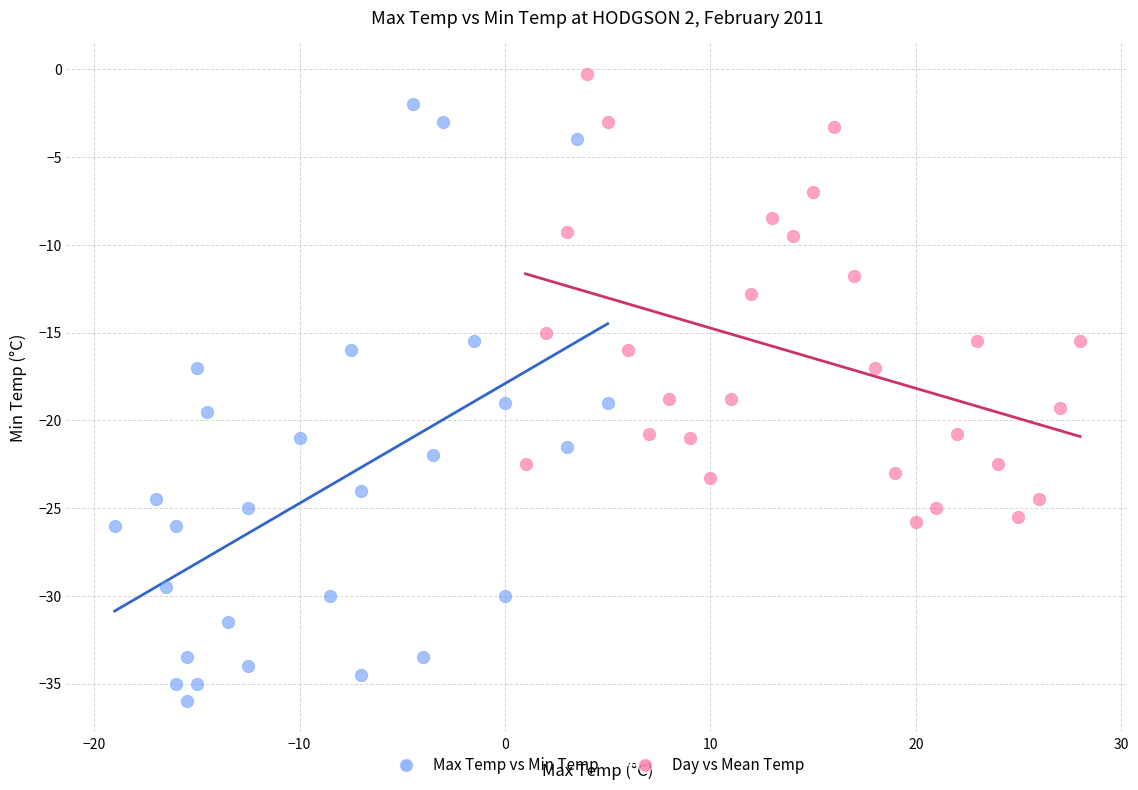

Which series has the widest spread of Y values?

Max Temp vs Min Temp